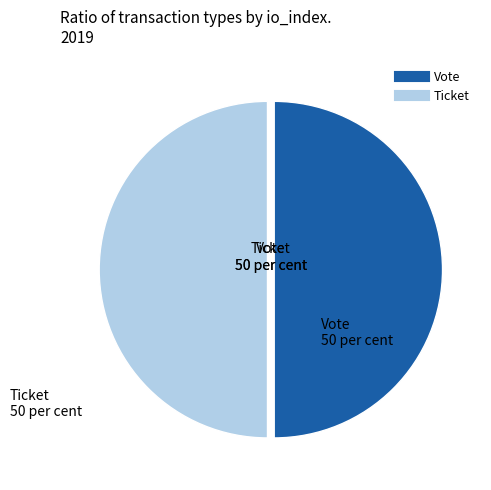

Approximately how many times larger is the value at Vote compared to Ticket?

1.0